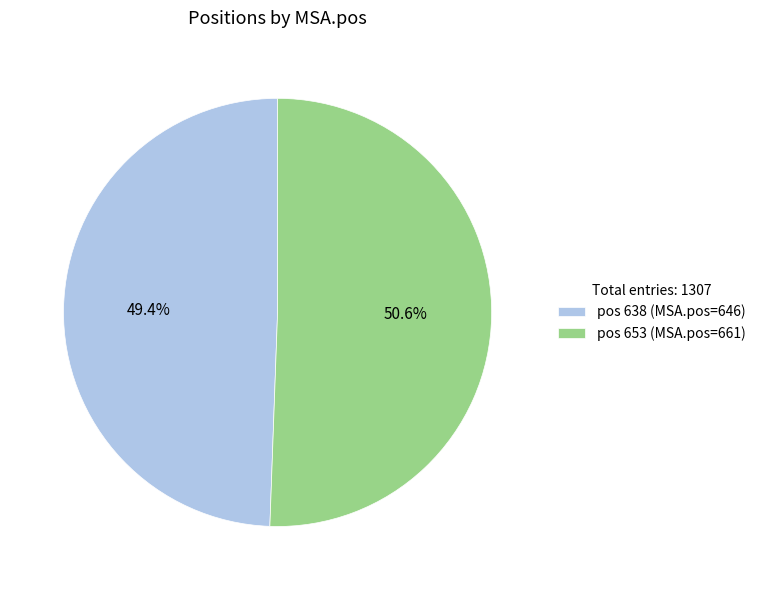

Count the number of slices in the pie.

2